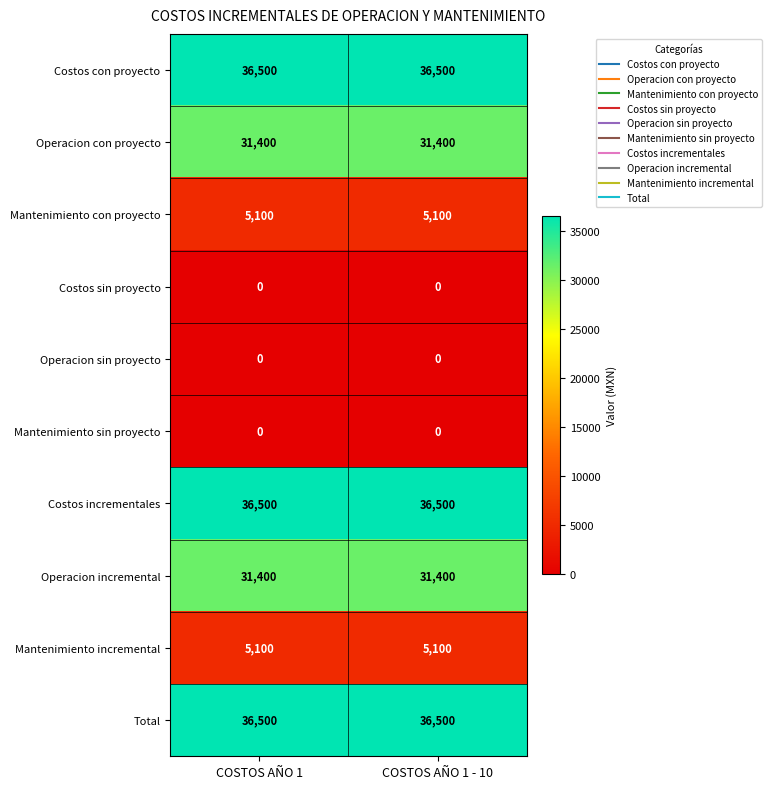

What is the spread (max minus min) of values at COSTOS AÑO 1?

36500